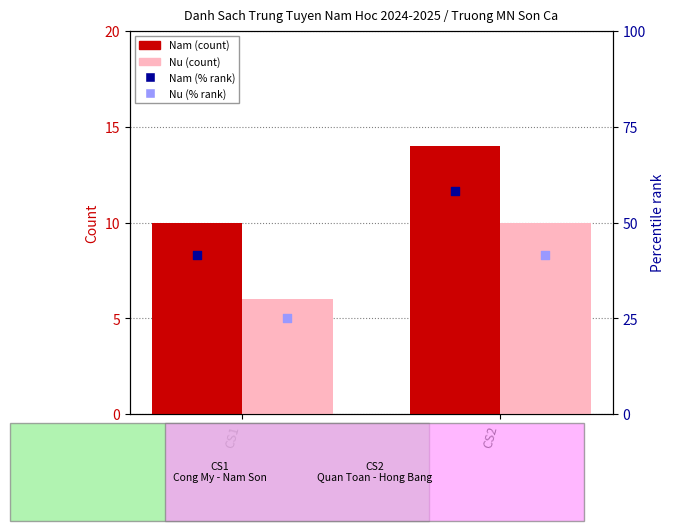

What are all the series names shown in the legend?

Nam (count), Nu (count), Nam (% rank), Nu (% rank)